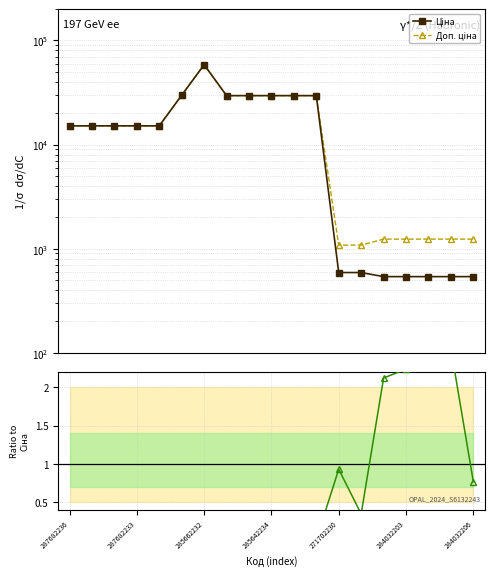

The value of Ціна at 7 is 19828.4. True or false?

False